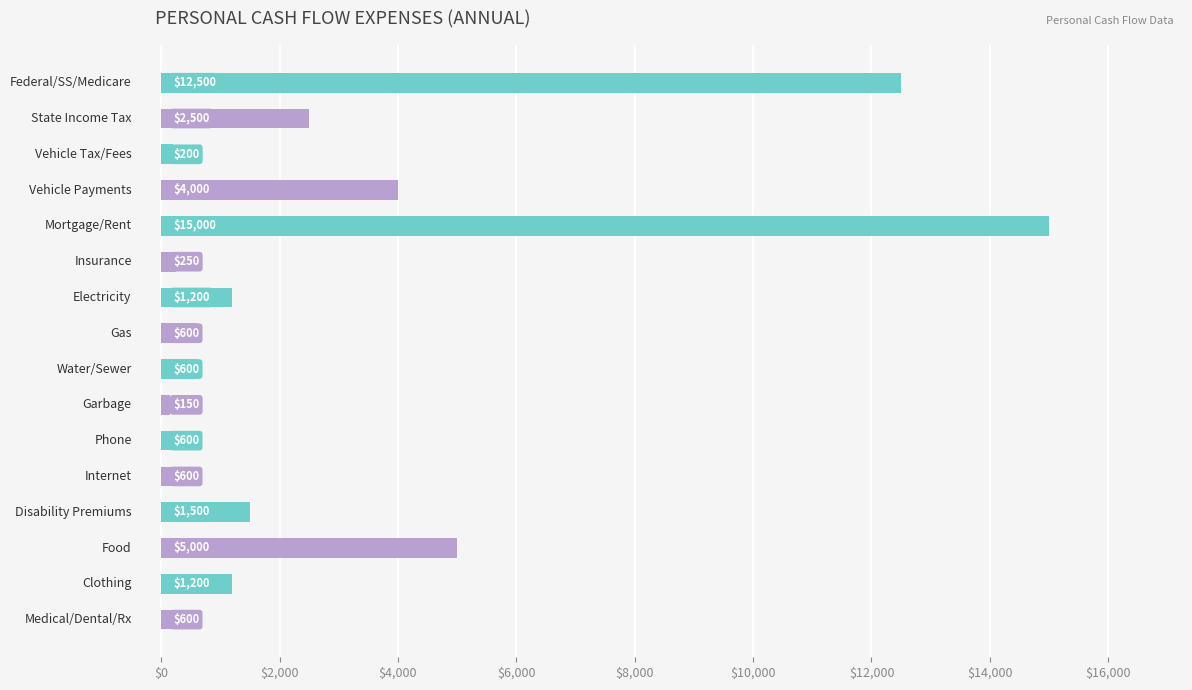

Reading top to bottom, what are all the values shown in this chart?

12500	2500	200	4000	15000	250	1200	600	600	150	600	600	1500	5000	1200	600